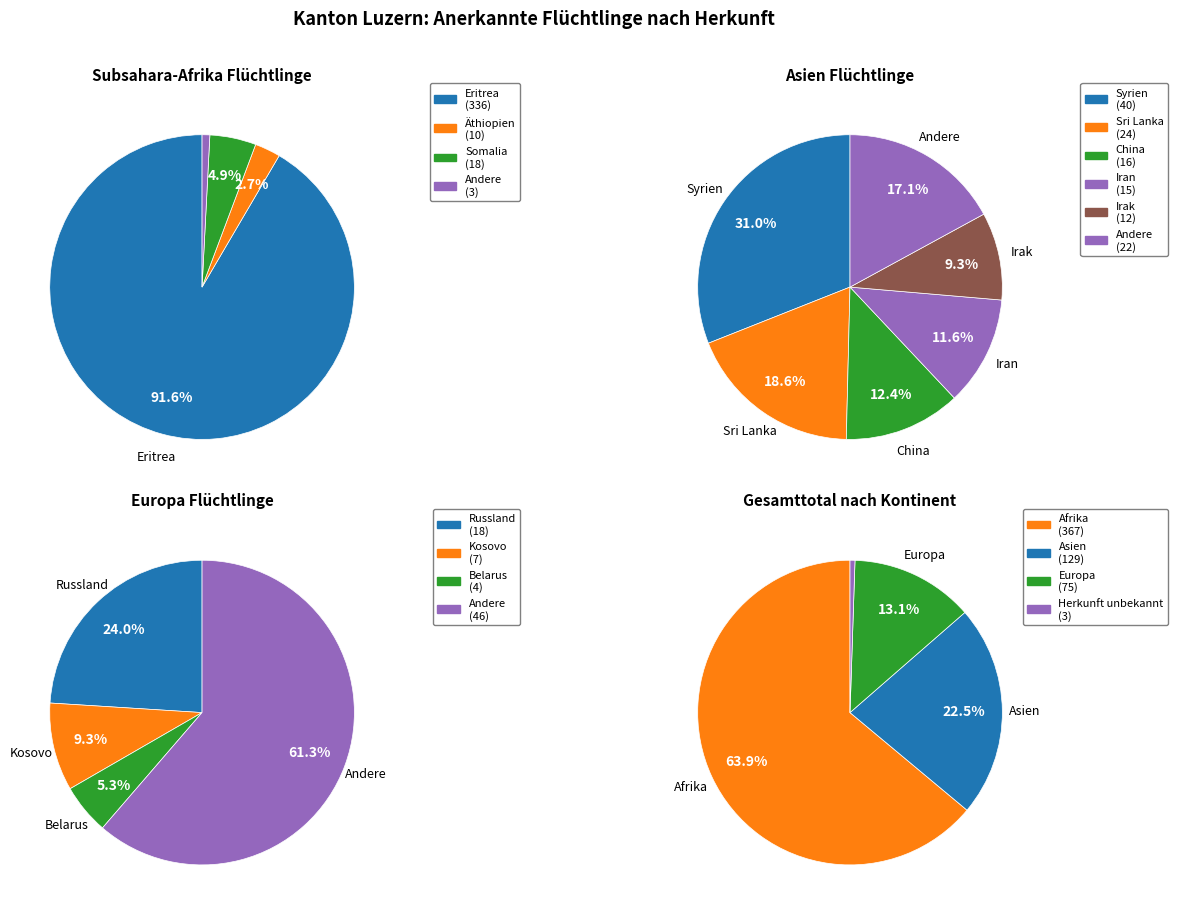

Which category has the smallest portion of the pie?

Herkunft unbekannt